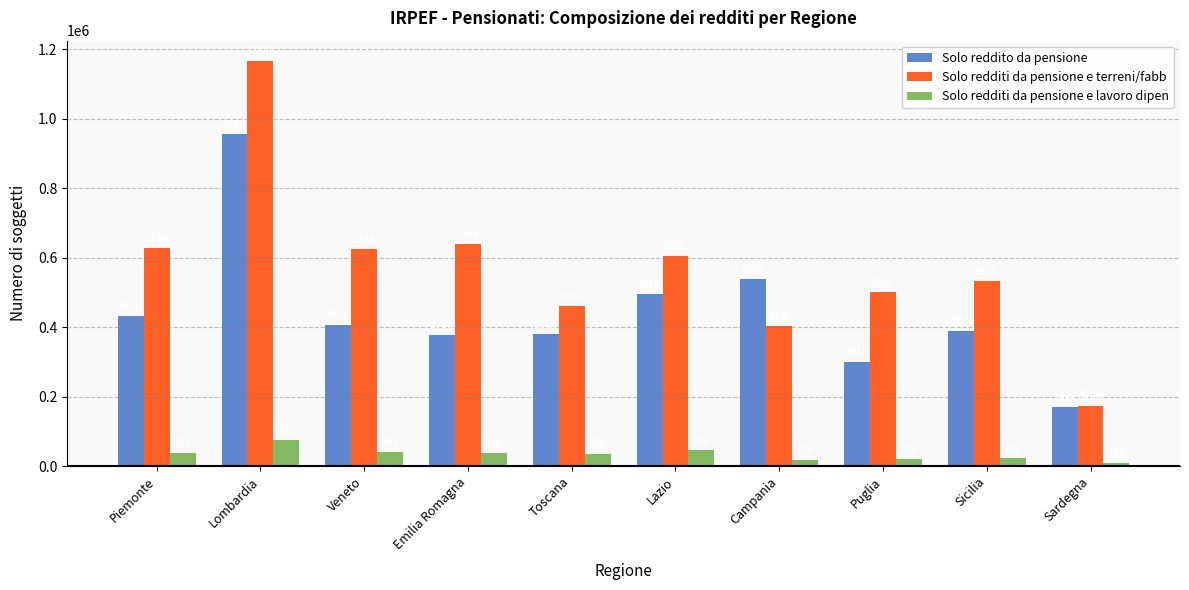

What position from the right is Lombardia?

9